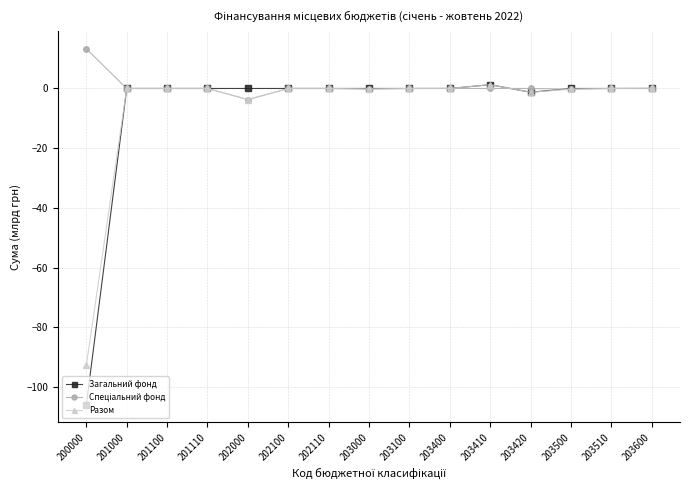

Which label corresponds to the largest value in the chart?

200000